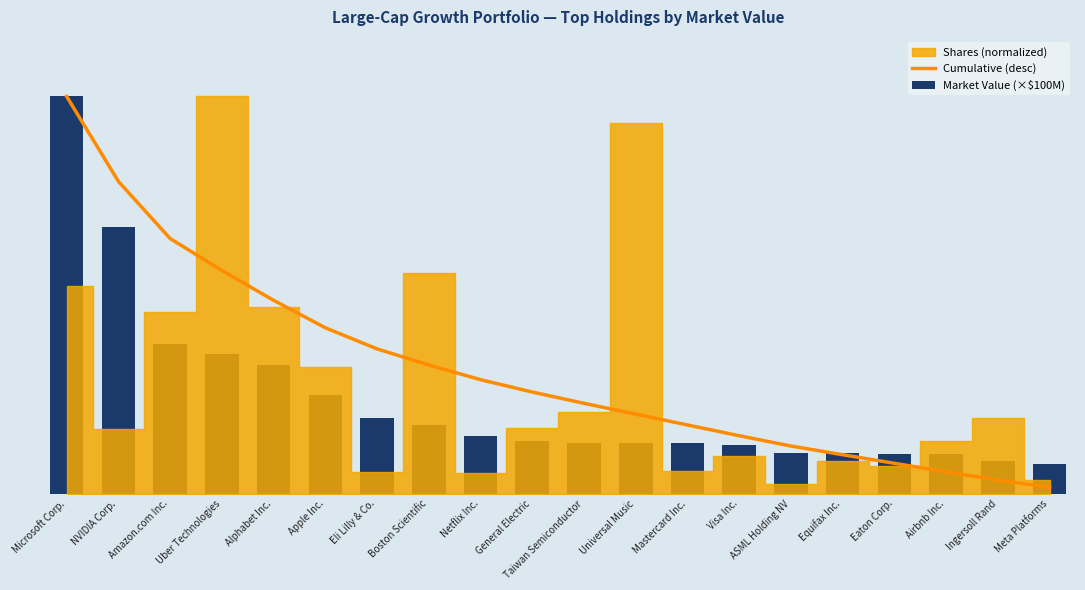

What is the label of the 1st bar from the left?

Microsoft Corp.